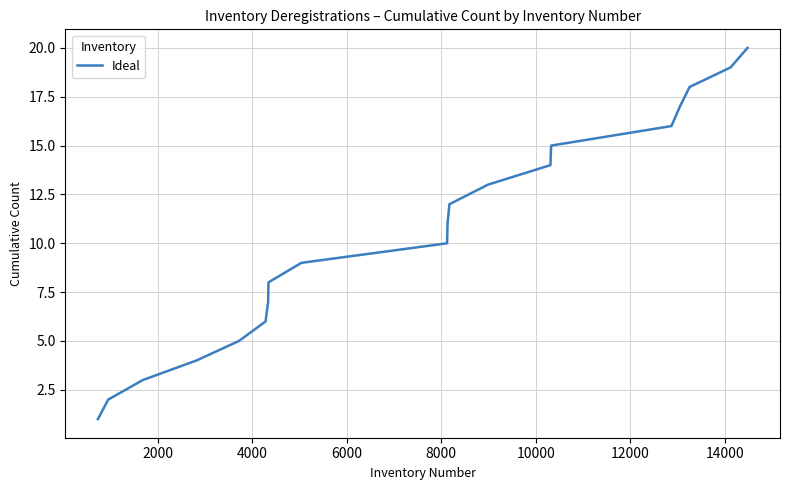

Reading left to right, extract all data points from this chart.

1	2	3	4	5	6	7	8	9	10	11	12	13	14	15	16	17	18	19	20